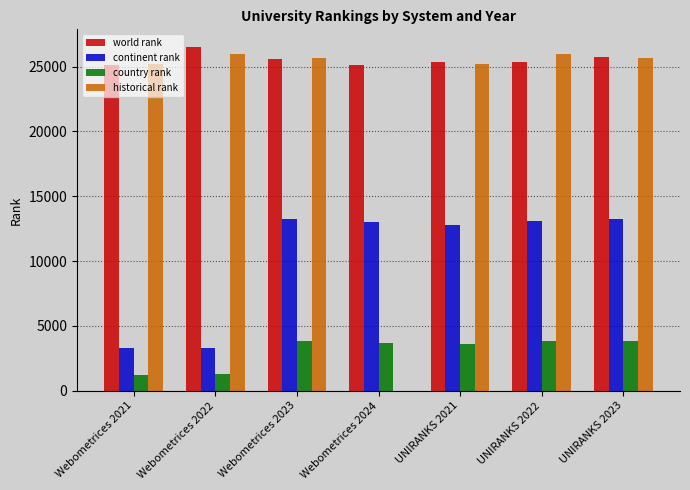

What is the sum of all historical rank values?

153675.0